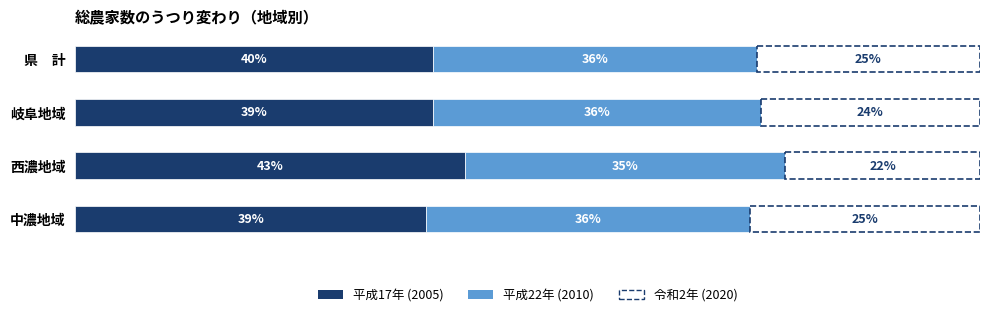

Which series has the widest spread of values?

平成17年 (2005)